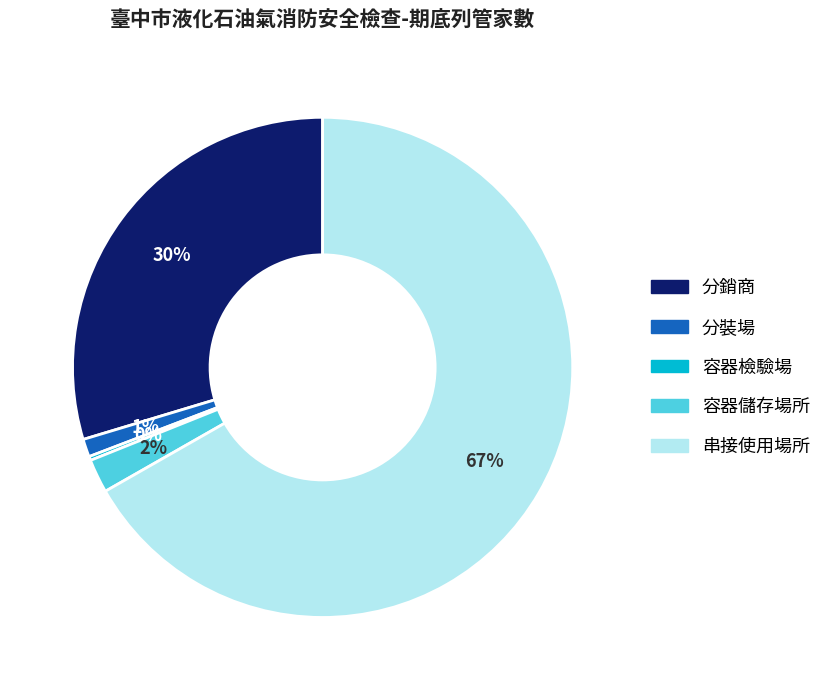

Is there any slice that represents more than half of the pie?

Yes